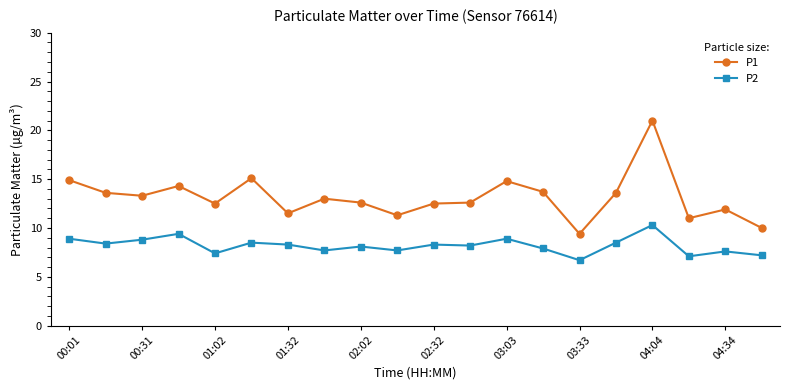

True or false: P2 has more than 0 points higher than both neighbors.

True